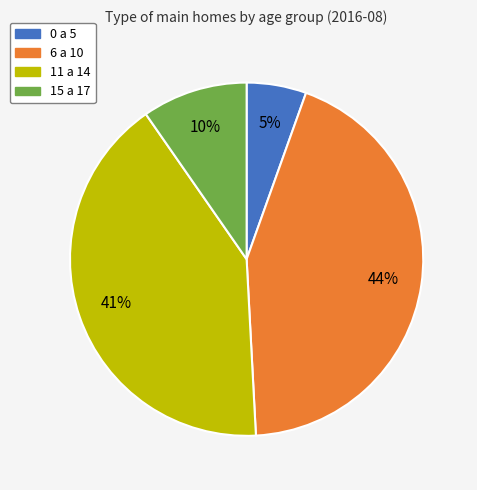

Between 15 a 17 and 6 a 10, which is larger?

6 a 10